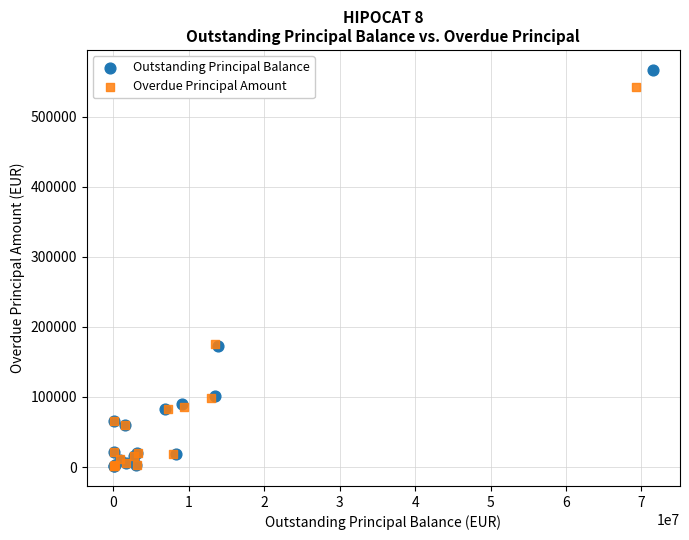

Which series has the largest Y range (max minus min)?

Outstanding Principal Balance